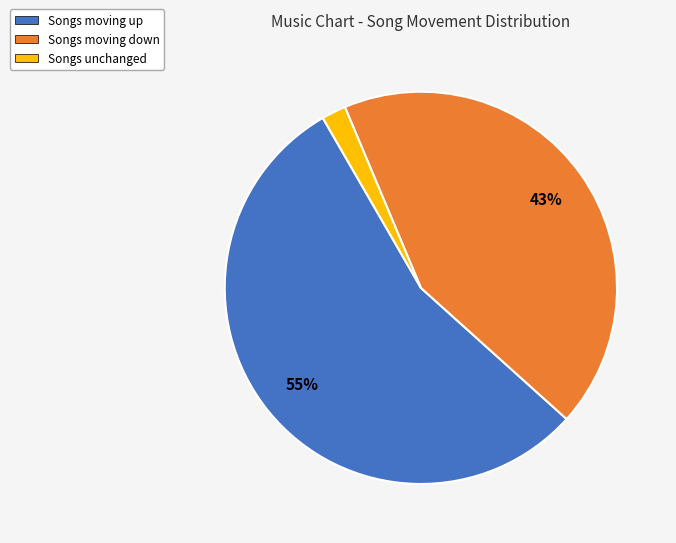

Does any single category account for the majority?

Yes